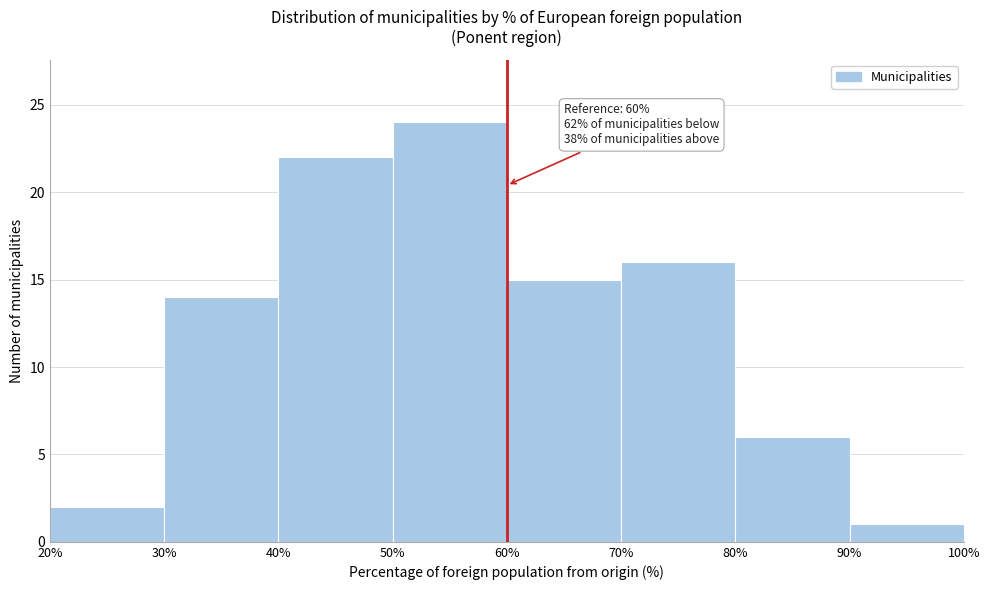

Over which range of the x-axis is the bar tallest?

50% to 60%